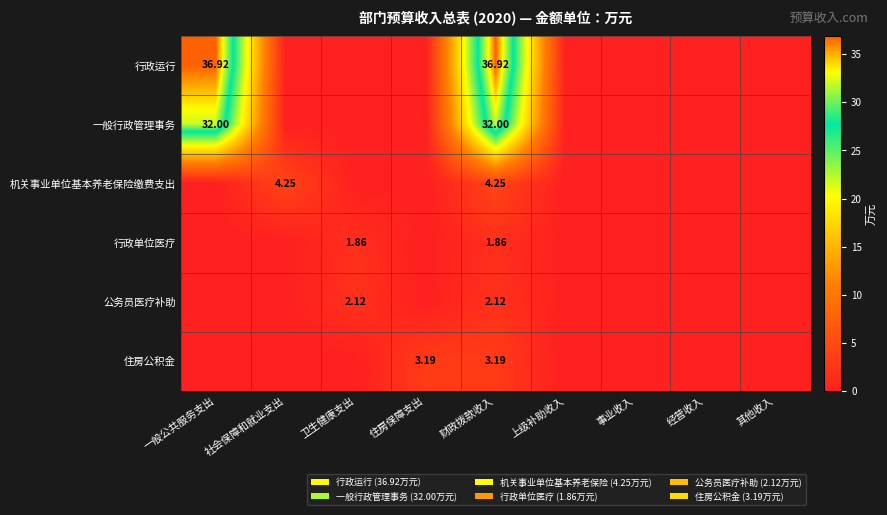

At 财政拨款收入, list the series in order from smallest to largest.

行政单位医疗, 公务员医疗补助, 住房公积金, 机关事业单位基本养老保险缴费支出, 一般行政管理事务, 行政运行